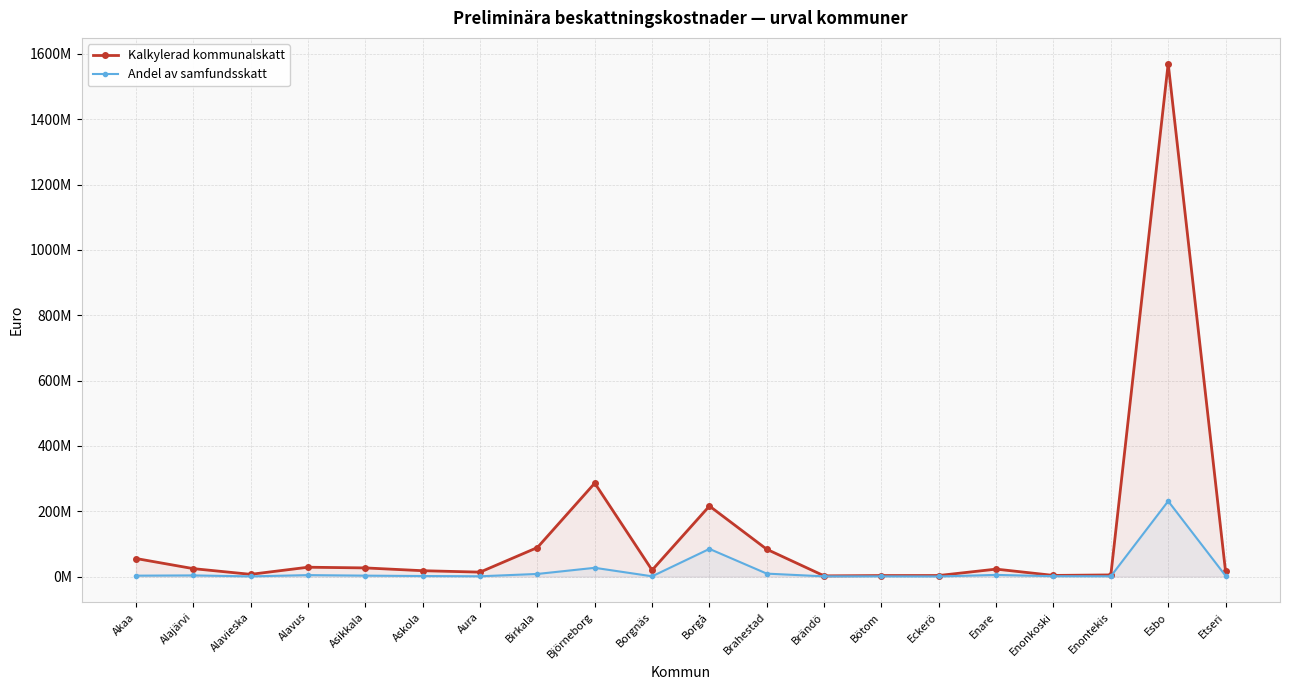

At which category does Andel av samfundsskatt reach its first local peak?

Alajärvi